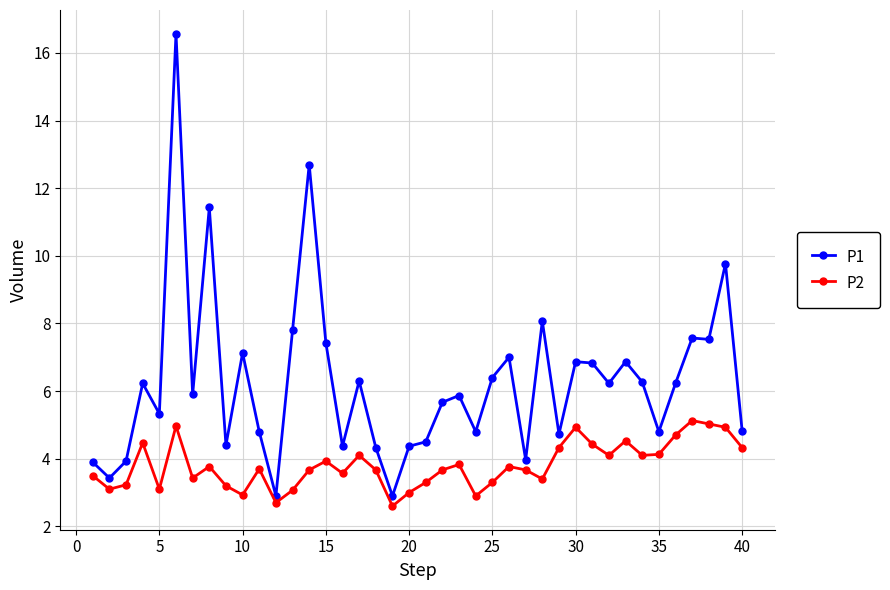

Which series has the largest total across all categories?

P1